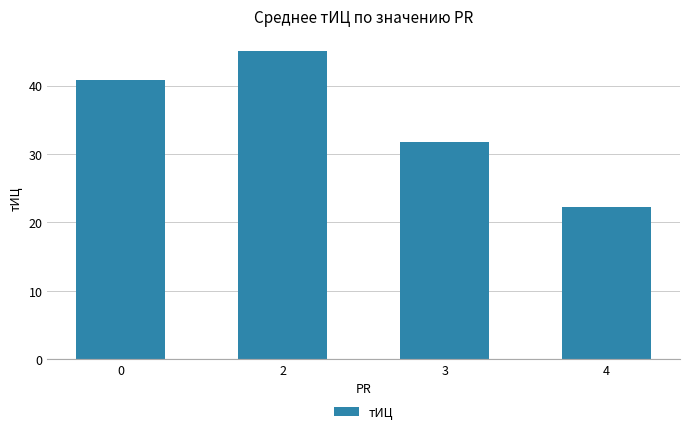

Rank the categories by value from highest to lowest.

2, 0, 3, 4